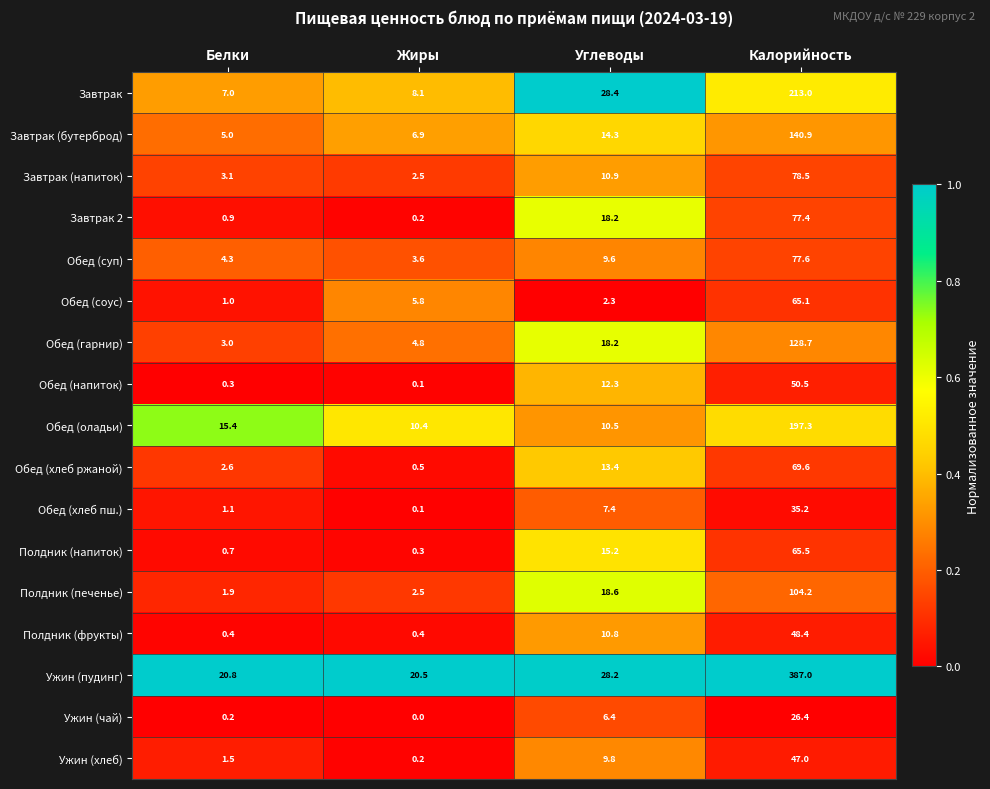

Which category has the lowest value across all series?

Жиры